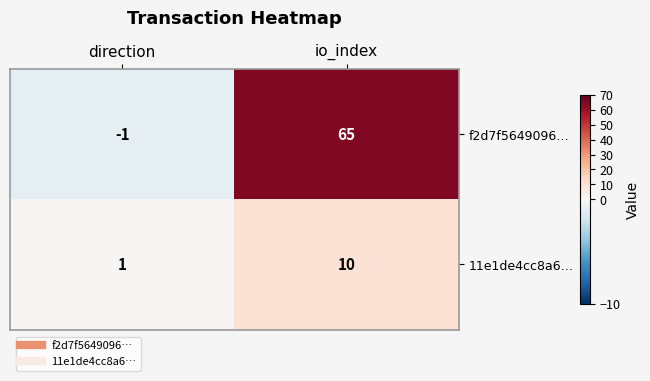

Reading left to right, extract all data points from this chart.

f2d7f5649096…: direction=-1	io_index=65
11e1de4cc8a6…: direction=1	io_index=10